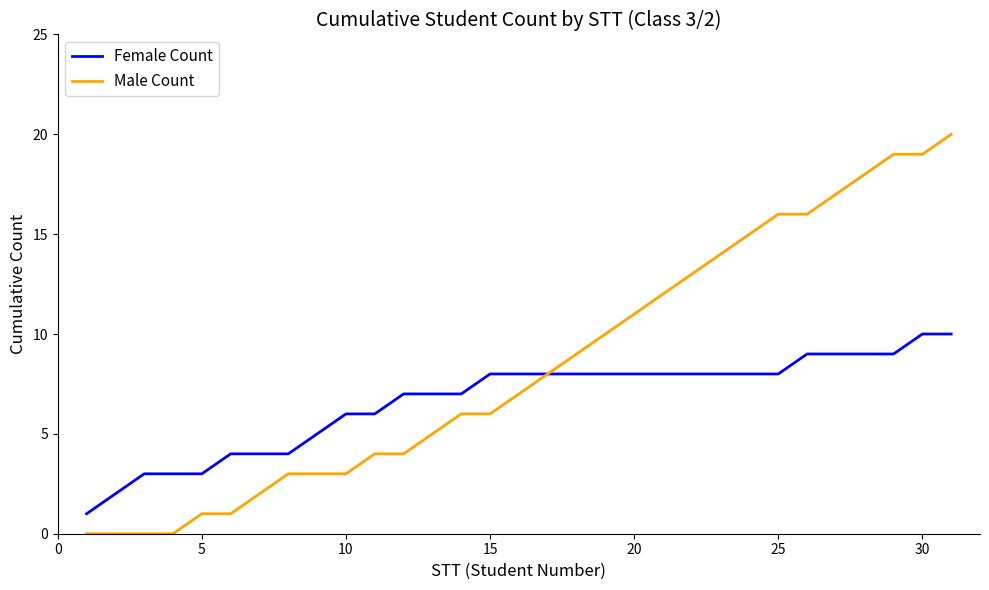

How many lines are shown in the chart?

2